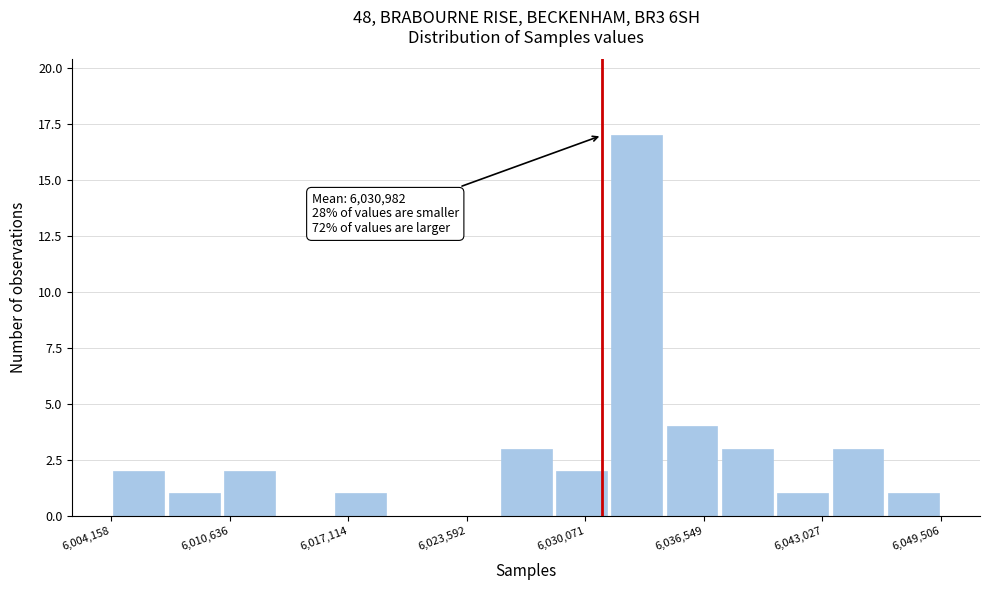

Read against the x-axis, roughly where is the centre of the tallest bar?

6033000